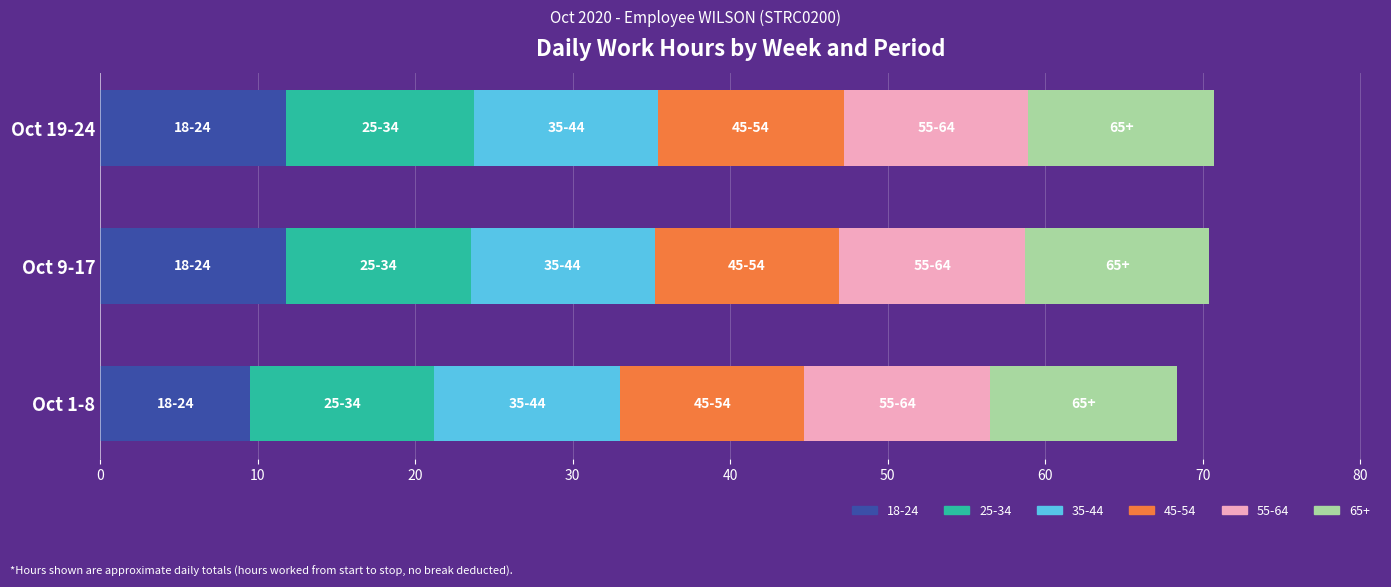

What is the minimum value for 18-24?

9.5